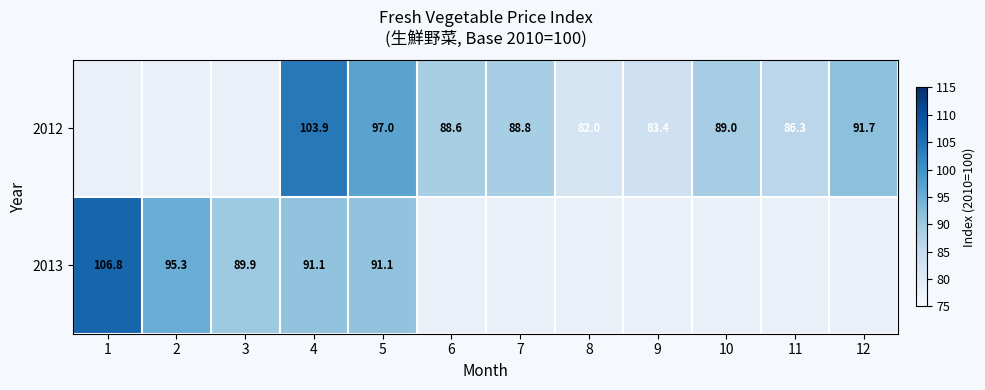

Which label corresponds to the largest value in the chart?

1